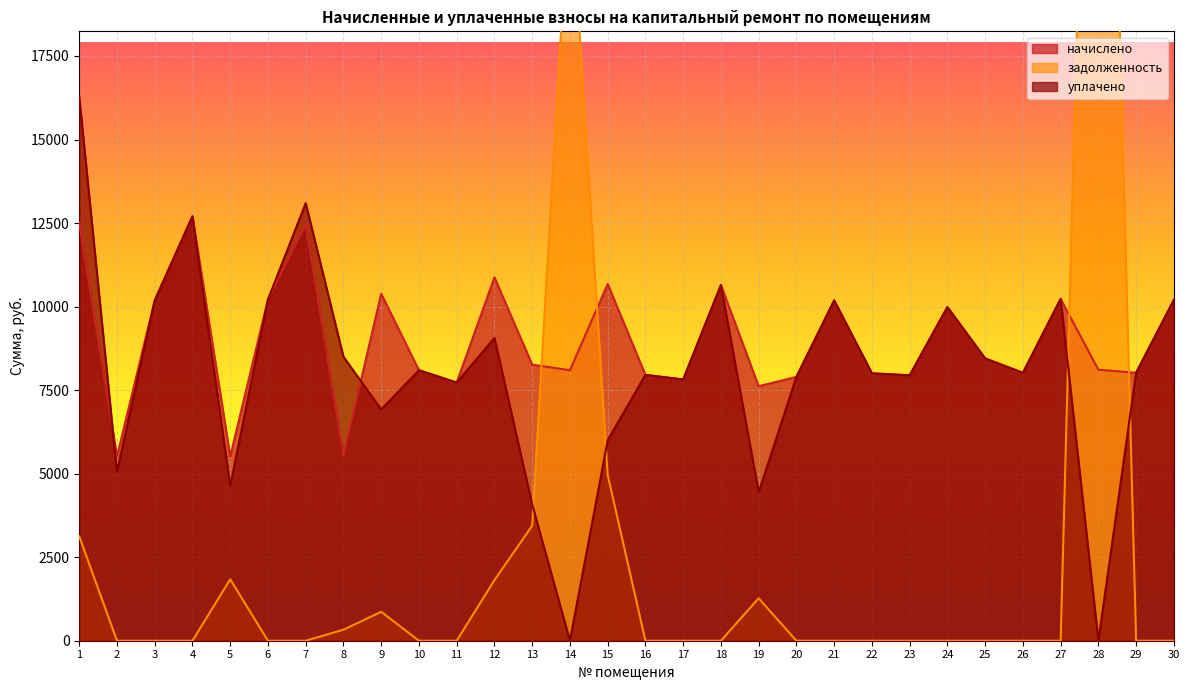

Count the number of categories in the chart.

30